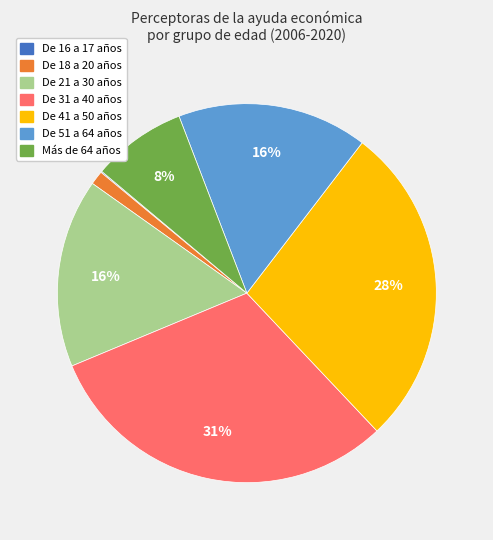

To the nearest percent, what is the average slice percentage?

14%